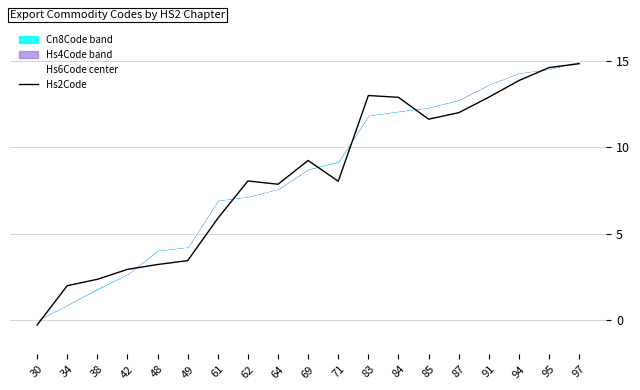

Rank the series at 83 from highest to lowest value.

Hs2Code, Hs6Code center